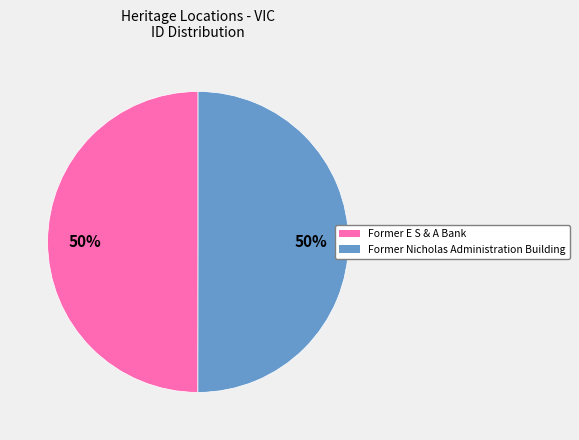

True or false: Former Nicholas Administration Building accounts for 50% of the total.

True